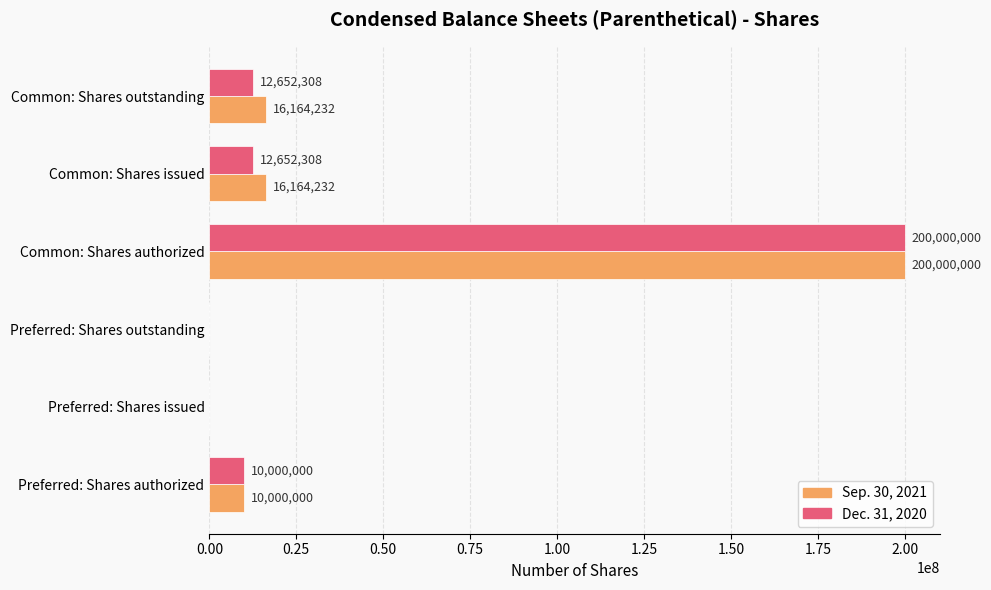

How many categories are shown in the chart?

6